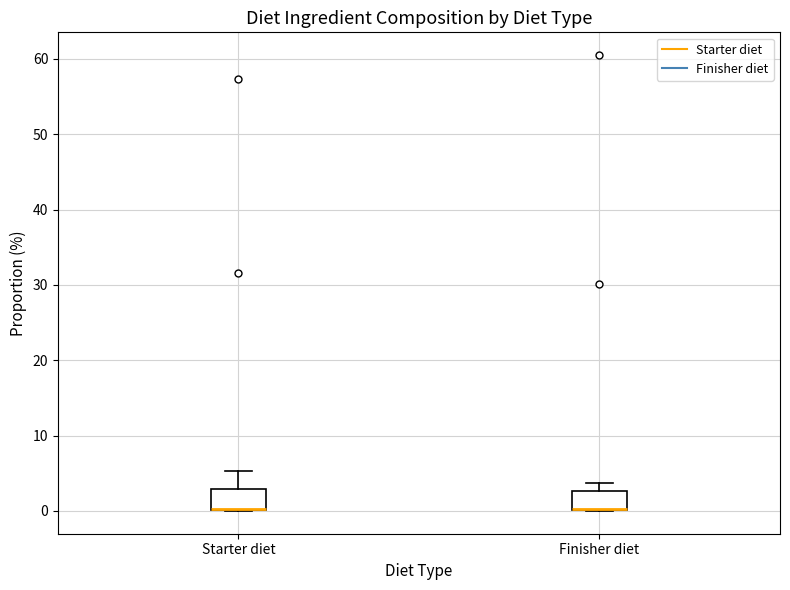

Where does the upper whisker of the box for Finisher diet end on the y-axis? The values are not printed on the chart, so give them approximately, as read against the axis.

4